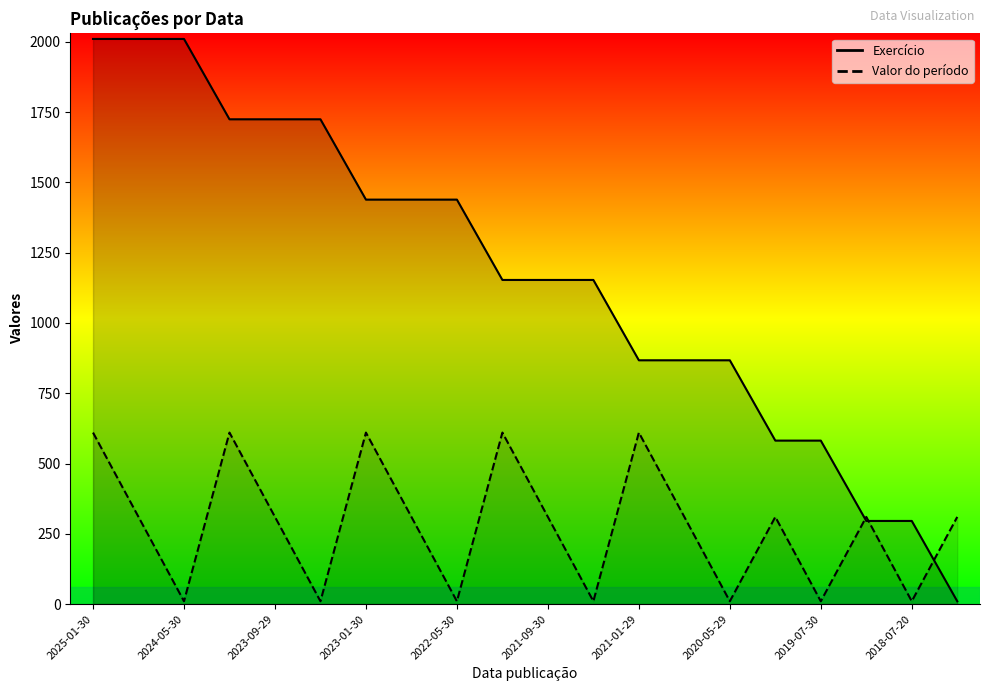

Rank the series at 2021-01-29 from highest to lowest value.

Exercício, Valor do período